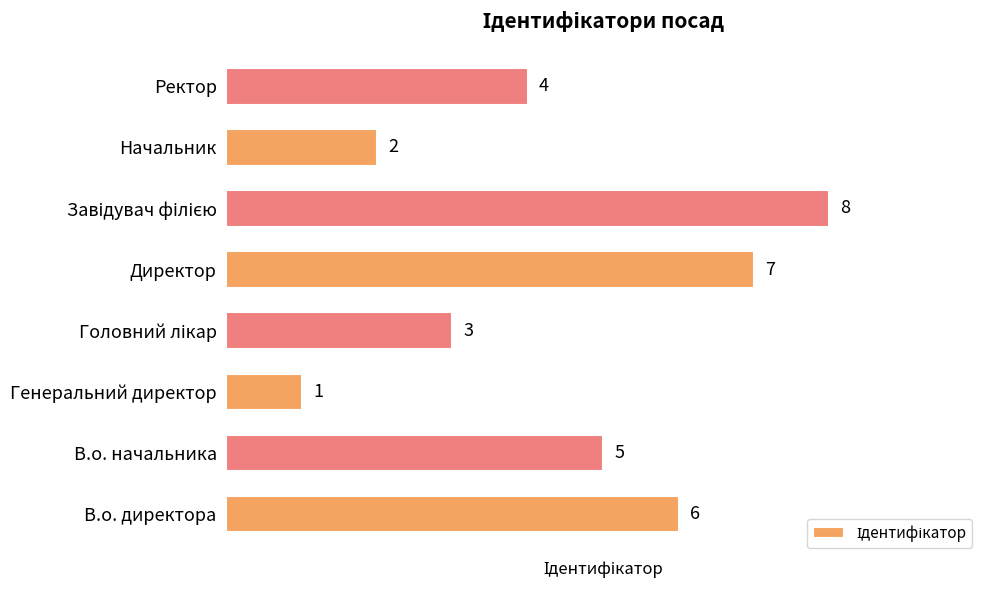

What is the minimum value shown in the chart?

1